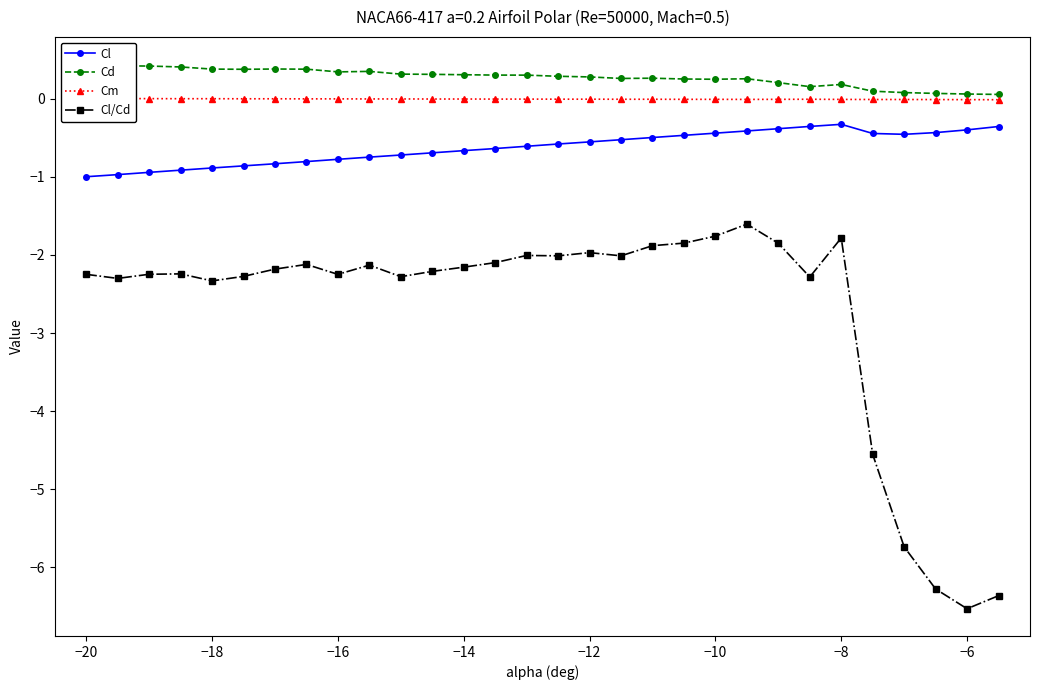

True or false: Cl has a value of -0.8 at −16.

True